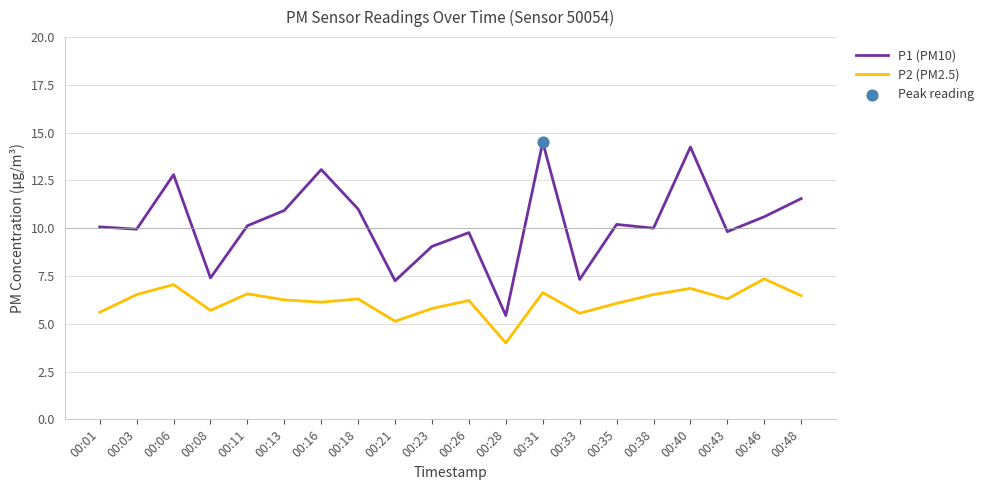

What is the total value across all series at 00:40?

21.1